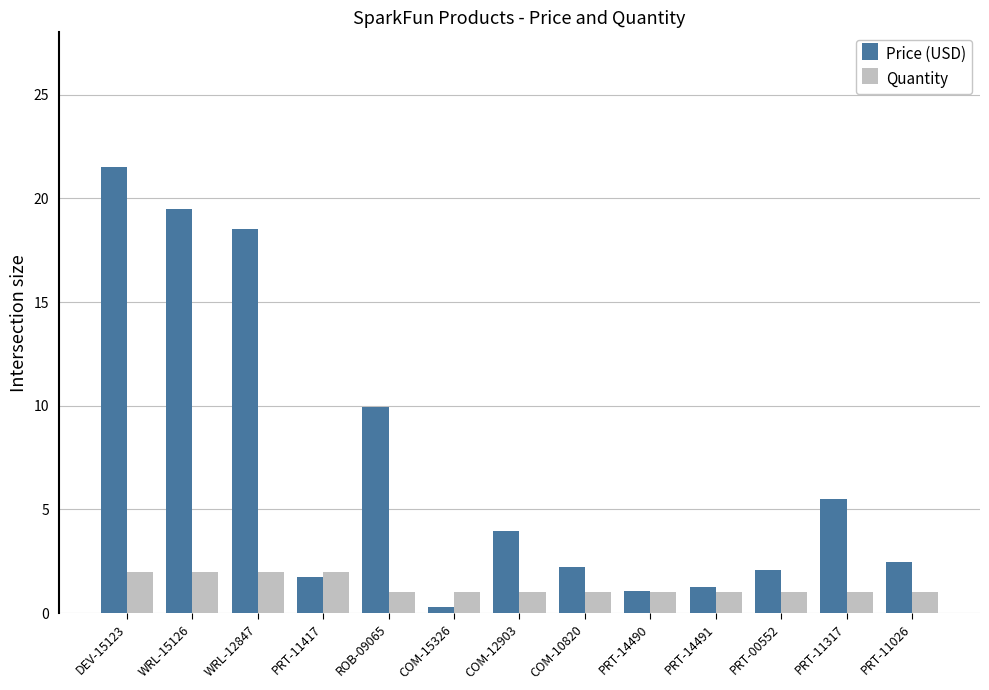

What is the difference between the maximum and minimum values in the Price (USD) series?

21.2